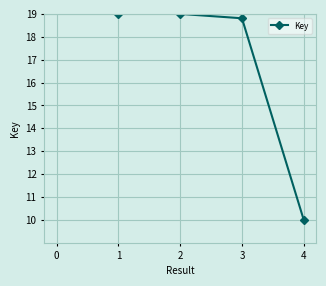

What is the average value?

16.7